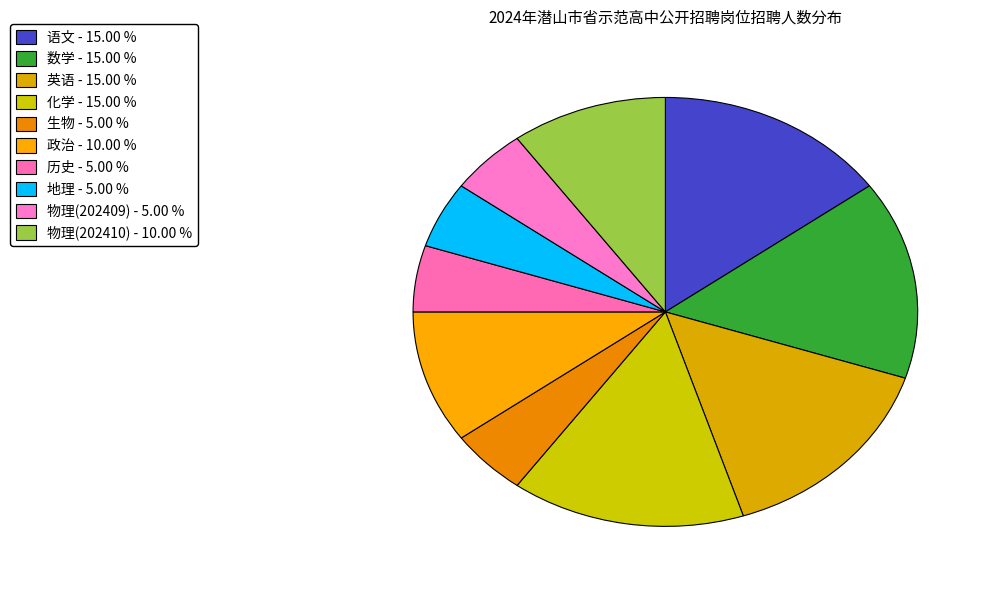

How many slices are in this pie chart?

10